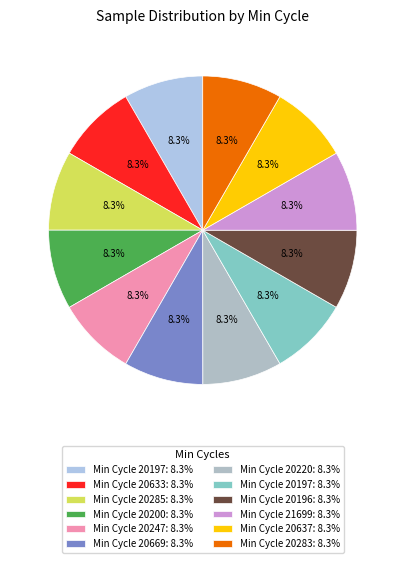

How many slices are in this pie chart?

12